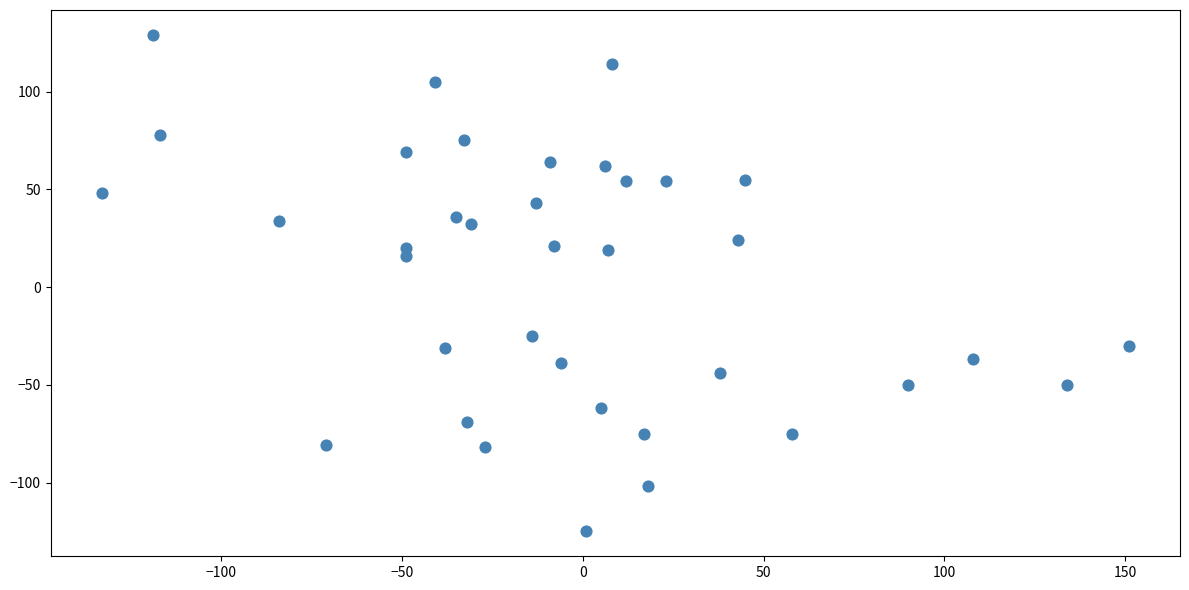

What Y value in the scatter plot is closest to 2?

16.0